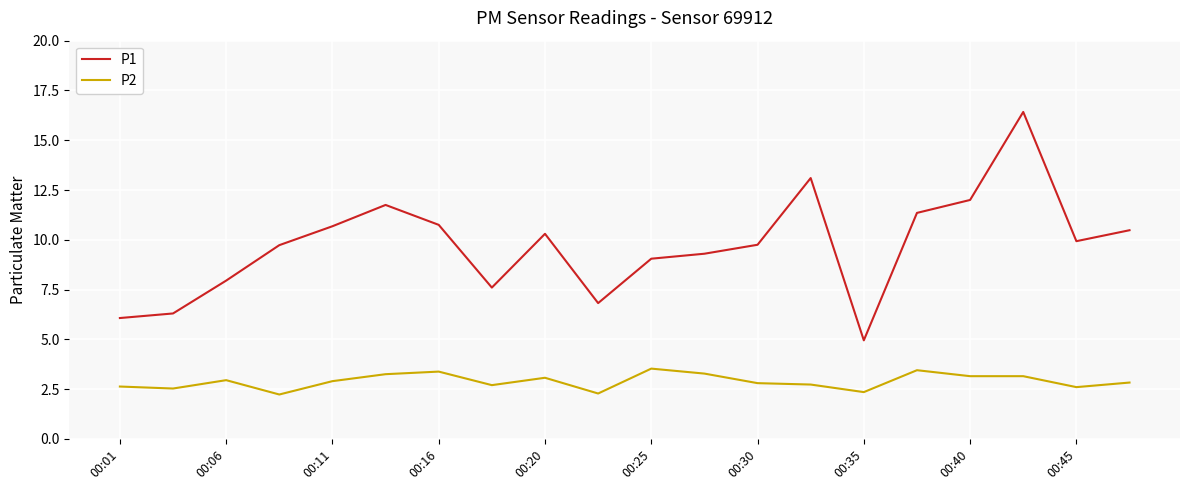

What is the minimum value for P1?

5.0